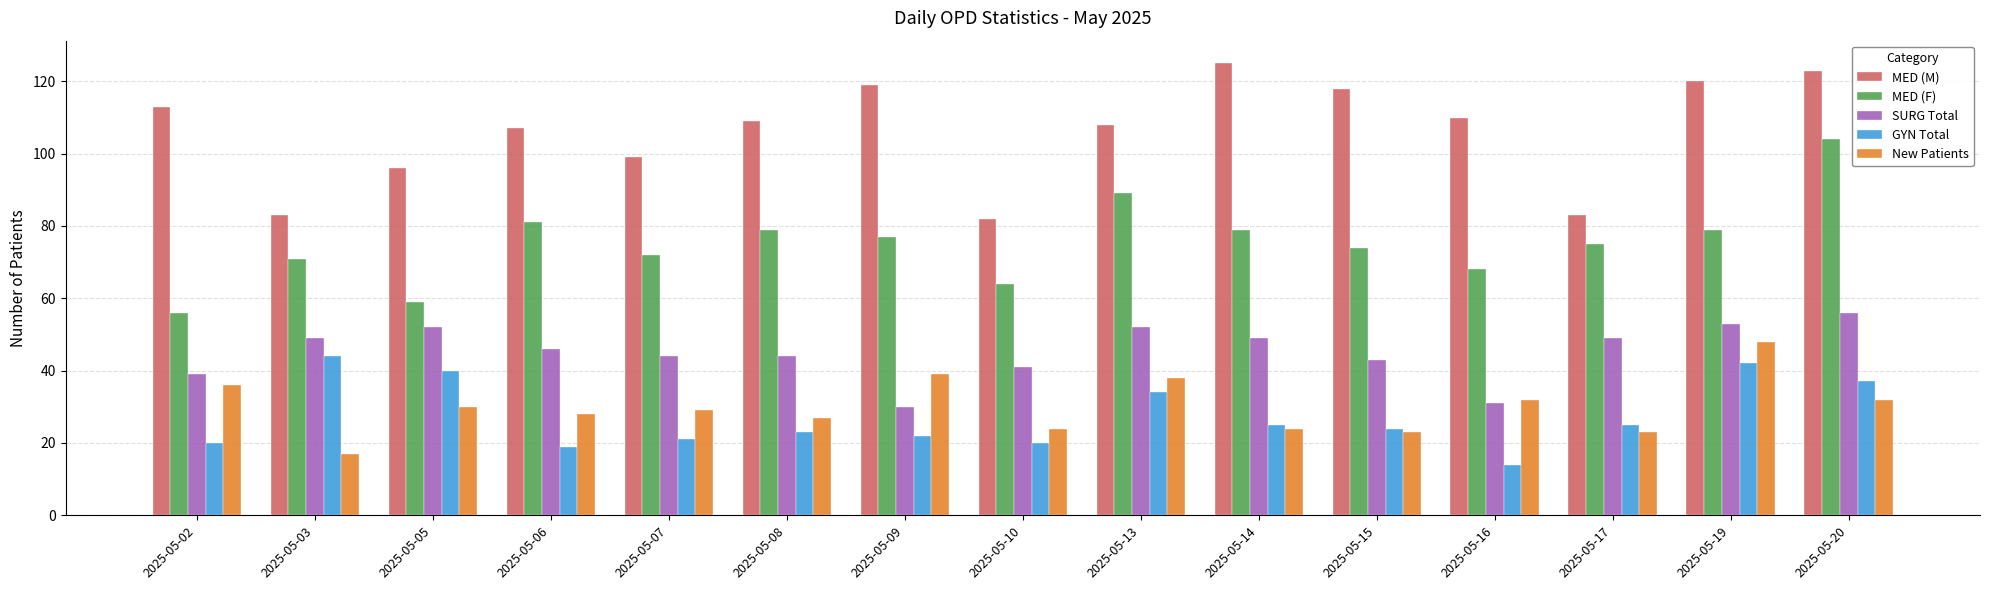

What is the highest value of the SURG Total series?

56